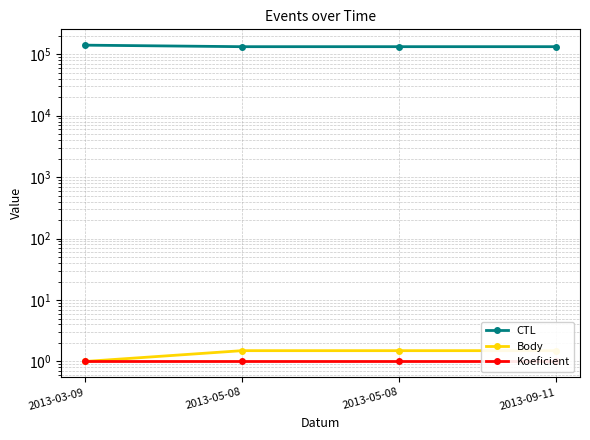

True or false: CTL and Koeficient intersect in this chart.

False